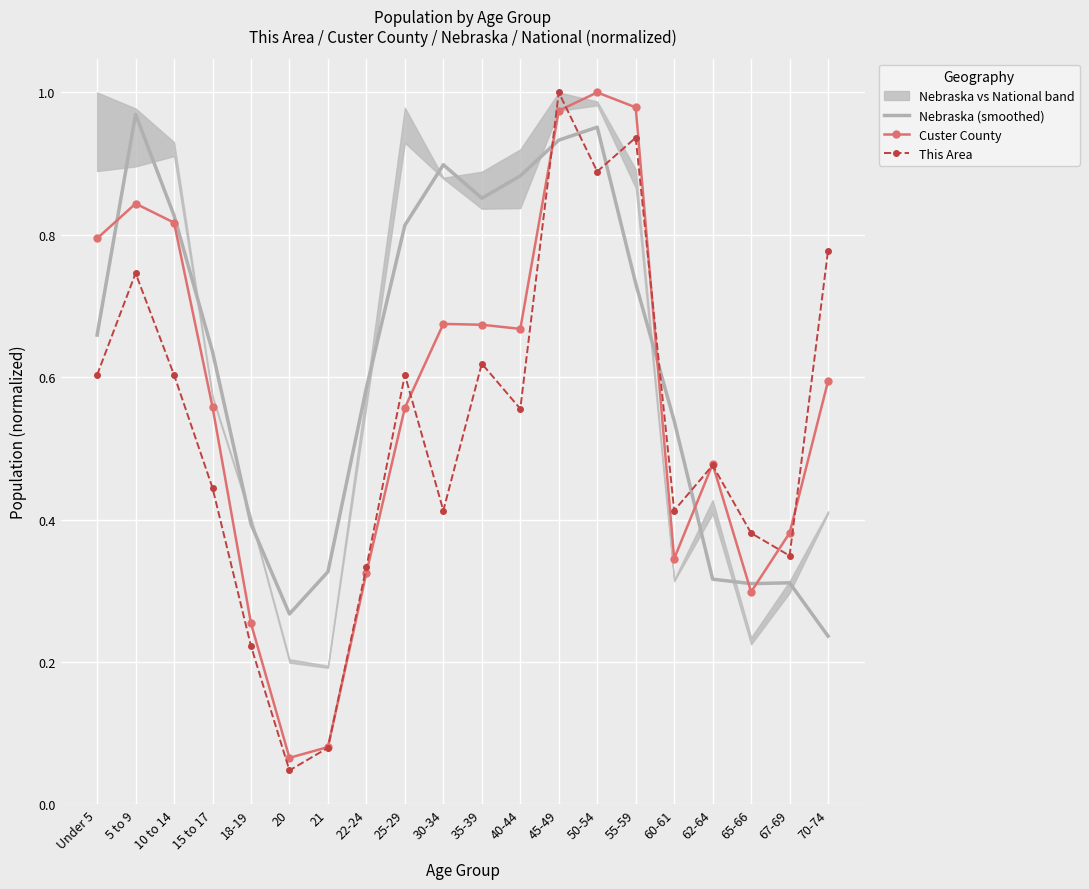

Reading right to left, extract all data points from this chart.

Nebraska (smoothed): 0.2	0.3	0.3	0.3	0.5	0.7	1.0	0.9	0.9	0.9	0.9	0.8	0.6	0.3	0.3	0.4	0.6	0.8	1.0	0.7
Custer County: 0.6	0.4	0.3	0.5	0.3	1.0	1.0	1.0	0.7	0.7	0.7	0.6	0.3	0.1	0.1	0.3	0.6	0.8	0.8	0.8
This Area: 0.8	0.3	0.4	0.5	0.4	0.9	0.9	1.0	0.6	0.6	0.4	0.6	0.3	0.1	0.0	0.2	0.4	0.6	0.7	0.6